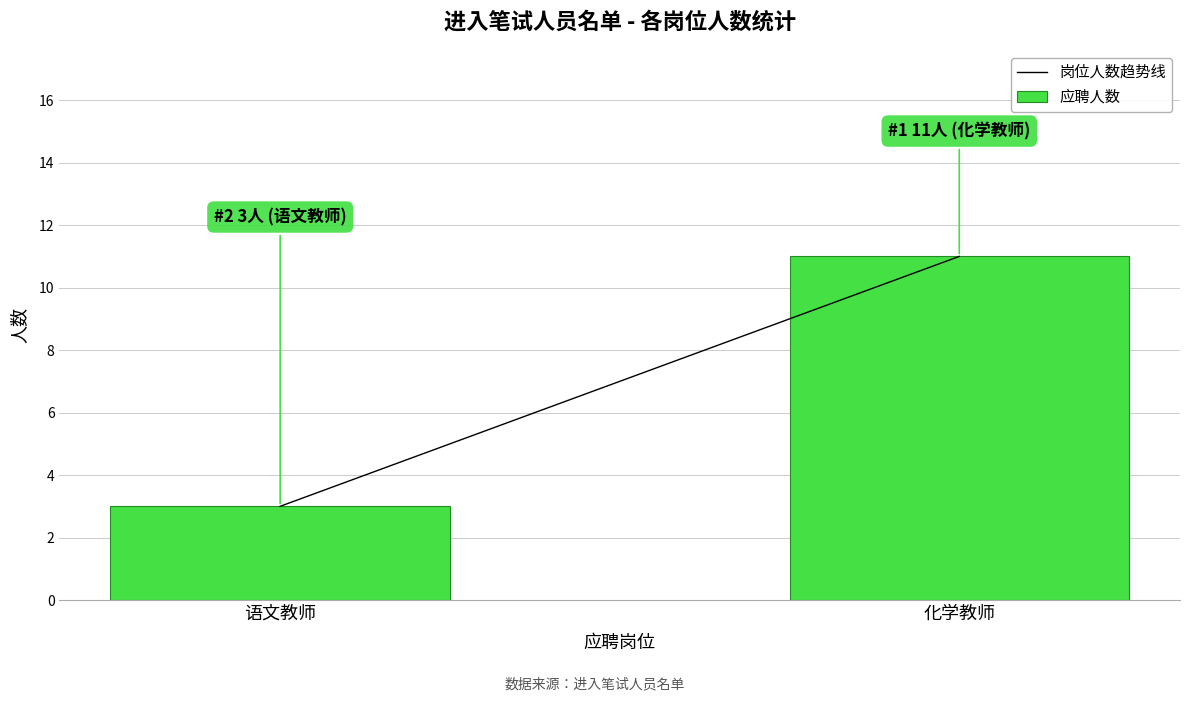

What position from the left is 化学教师?

2